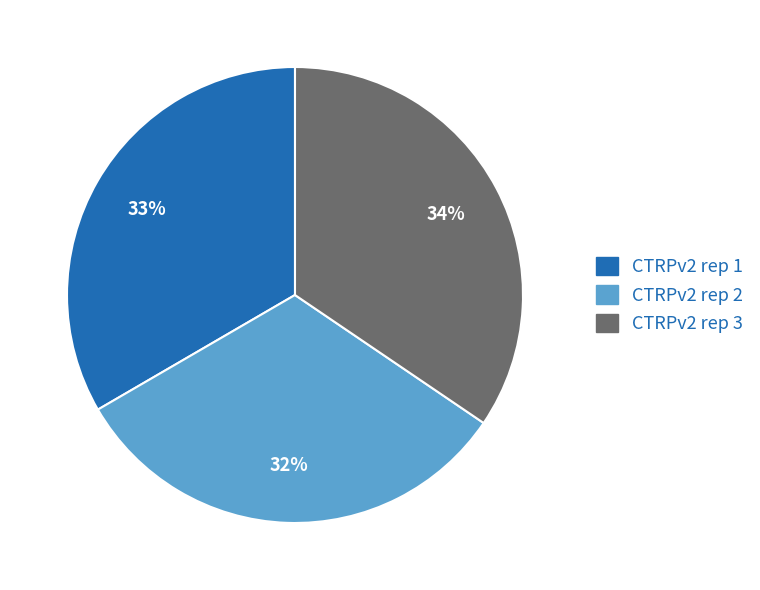

Count the number of slices in the pie.

3